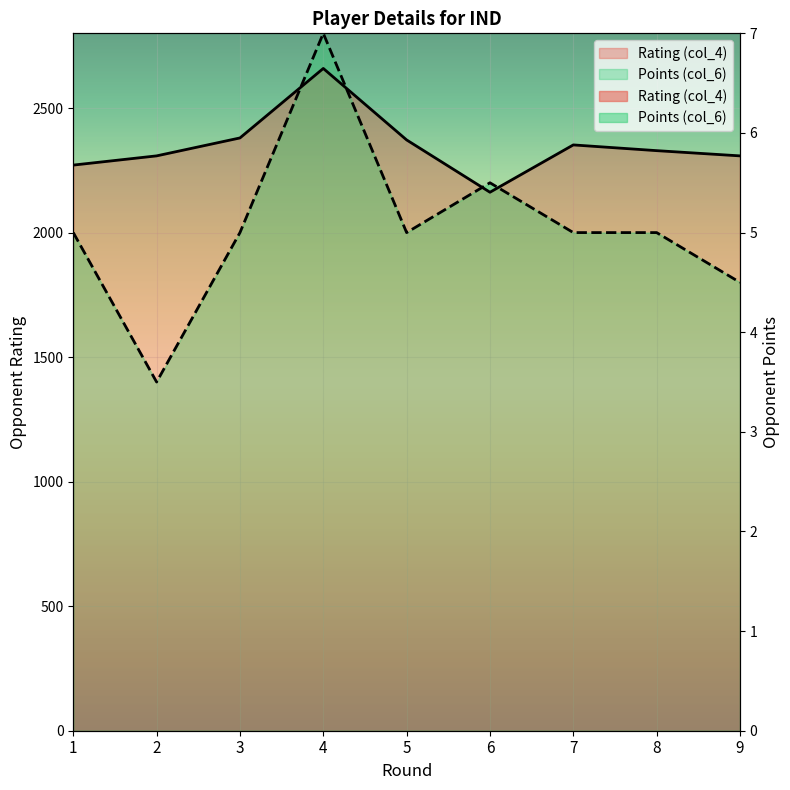

What is the value of the Points (col_6) point at the 9th from the left?

1800